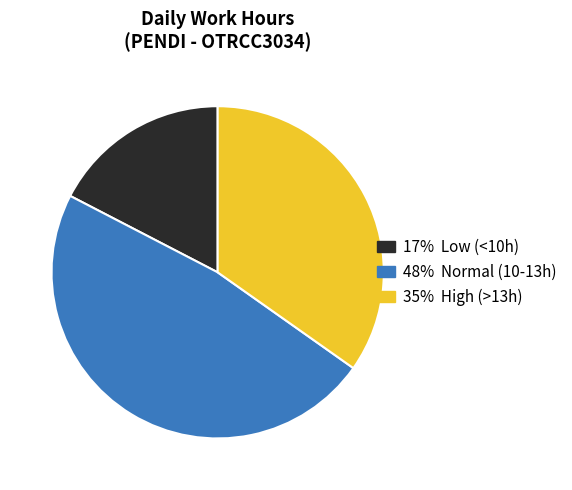

Is there any slice that represents more than half of the pie?

No